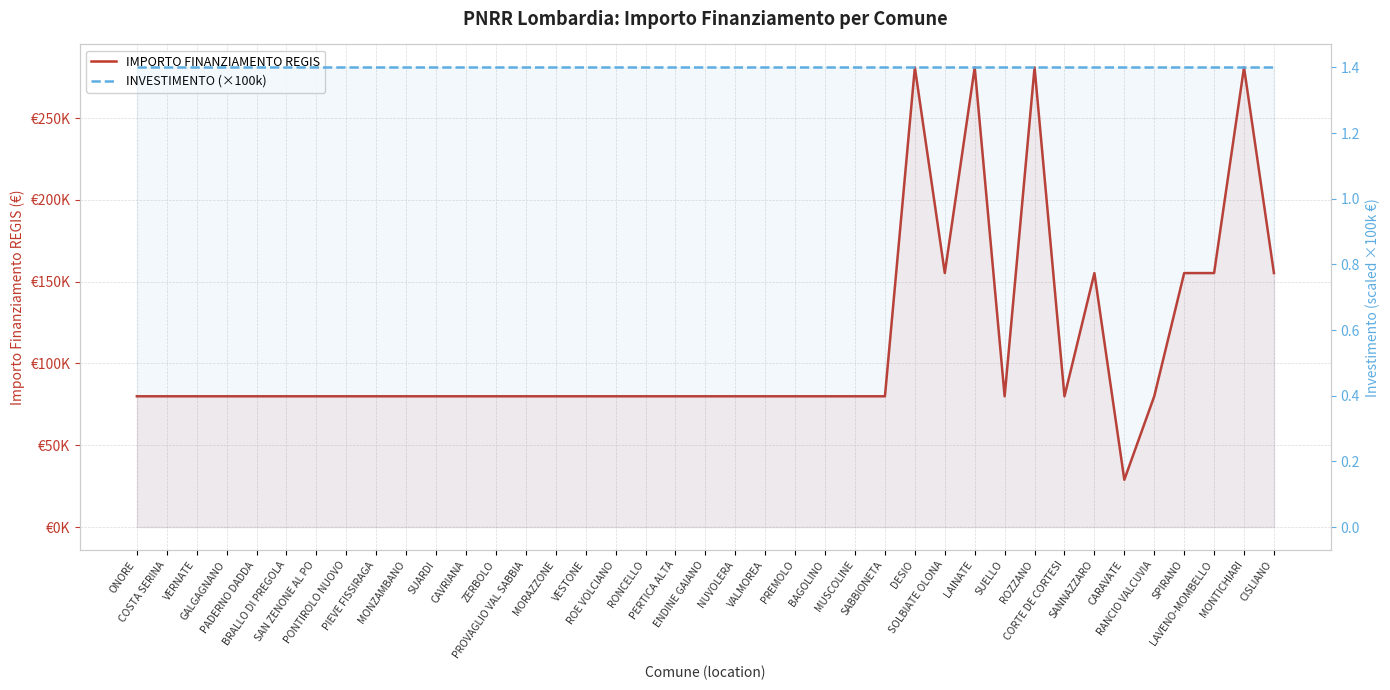

Reading right to left, extract all data points from this chart.

IMPORTO FINANZIAMENTO REGIS: 155234	280932	155234	155234	79922	28902	155234	79922	280932	79922	280932	155234	280932	79922	79922	79922	79922	79922	79922	79922	79922	79922	79922	79922	79922	79922	79922	79922	79922	79922	79922	79922	79922	79922	79922	79922	79922	79922	79922
INVESTIMENTO (×100k): 140000	140000	140000	140000	140000	140000	140000	140000	140000	140000	140000	140000	140000	140000	140000	140000	140000	140000	140000	140000	140000	140000	140000	140000	140000	140000	140000	140000	140000	140000	140000	140000	140000	140000	140000	140000	140000	140000	140000